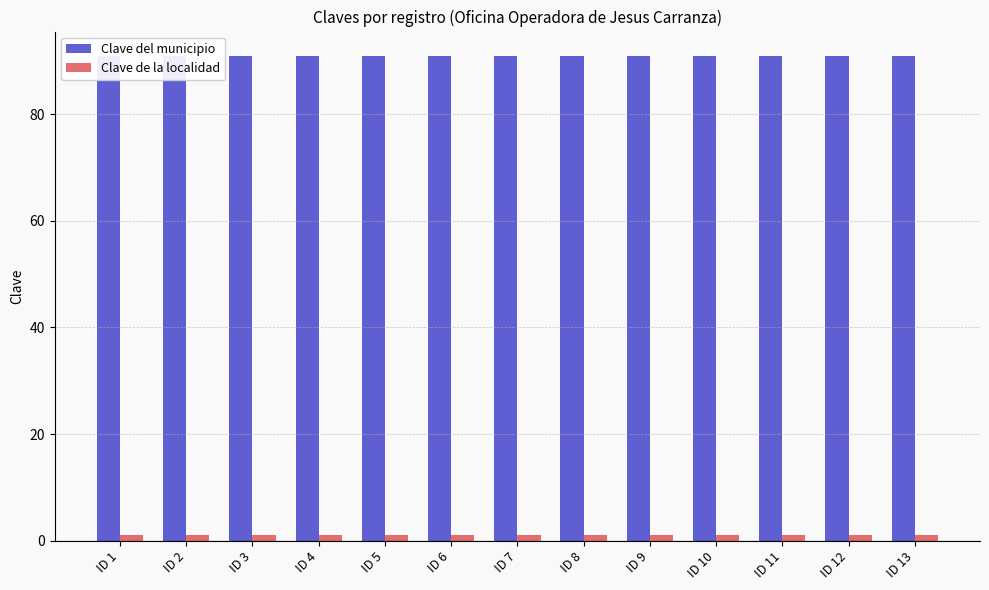

What is the sum of all Clave del municipio values?

1183